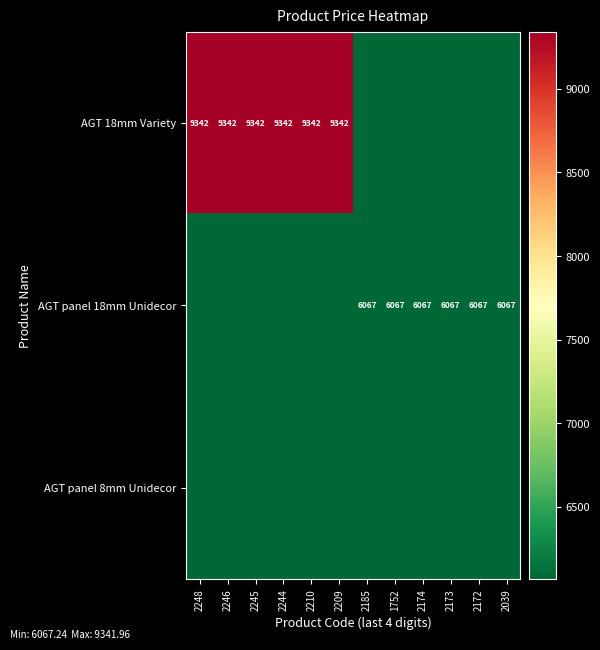

What is the sum of the AGT panel 8mm Unidecor values at 2210 and 2245?

12134.5